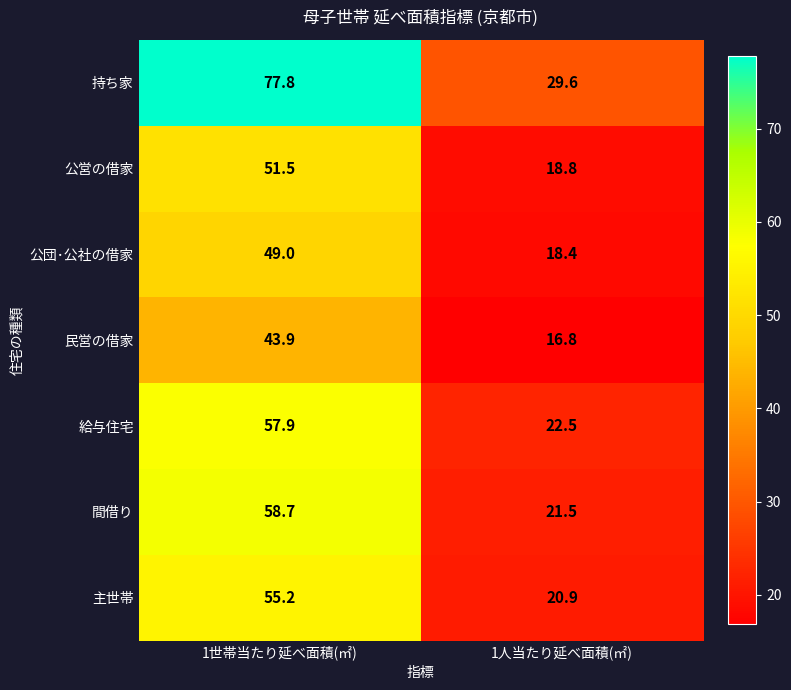

True or false: 公営の借家 has a value of 35.4 at 1世帯当たり延べ面積(㎡).

False